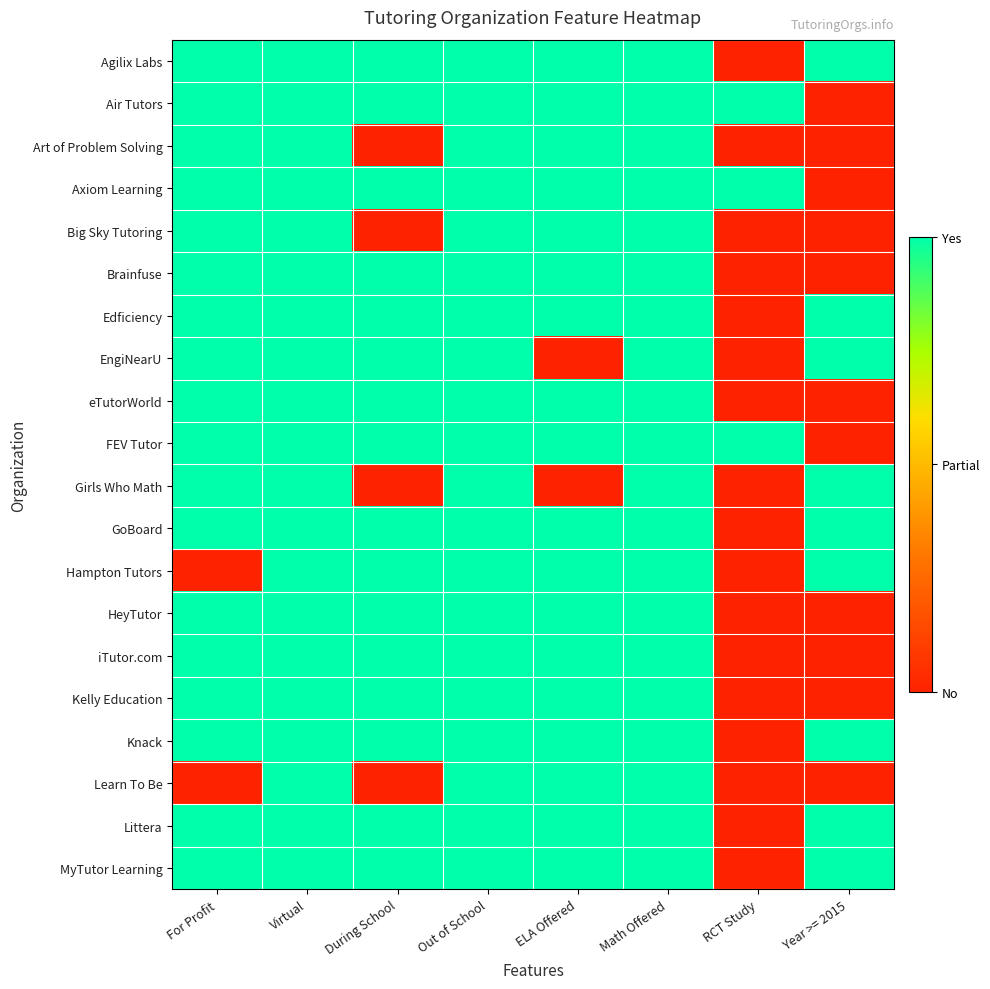

Which category has the highest value across all series?

For Profit